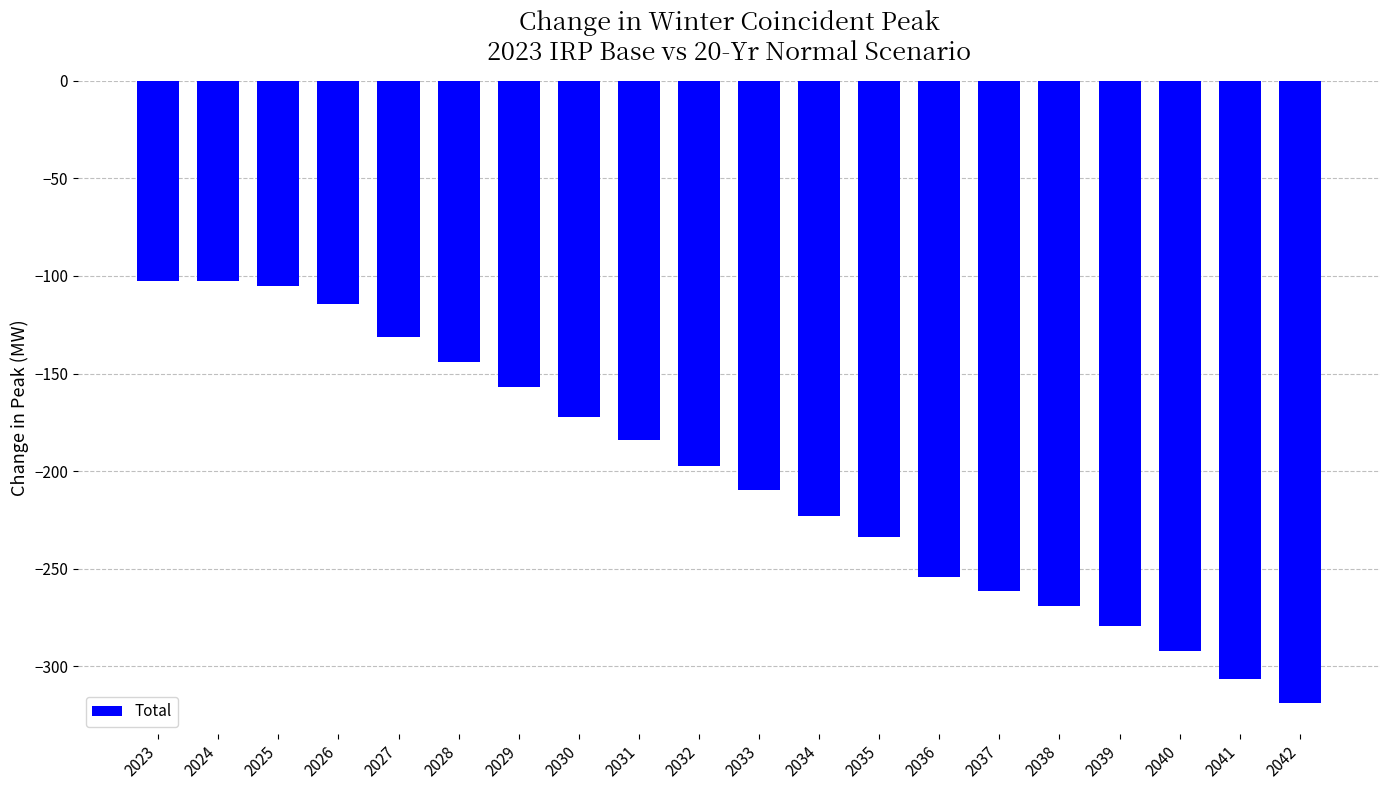

What is the difference between the maximum and minimum values?

216.5